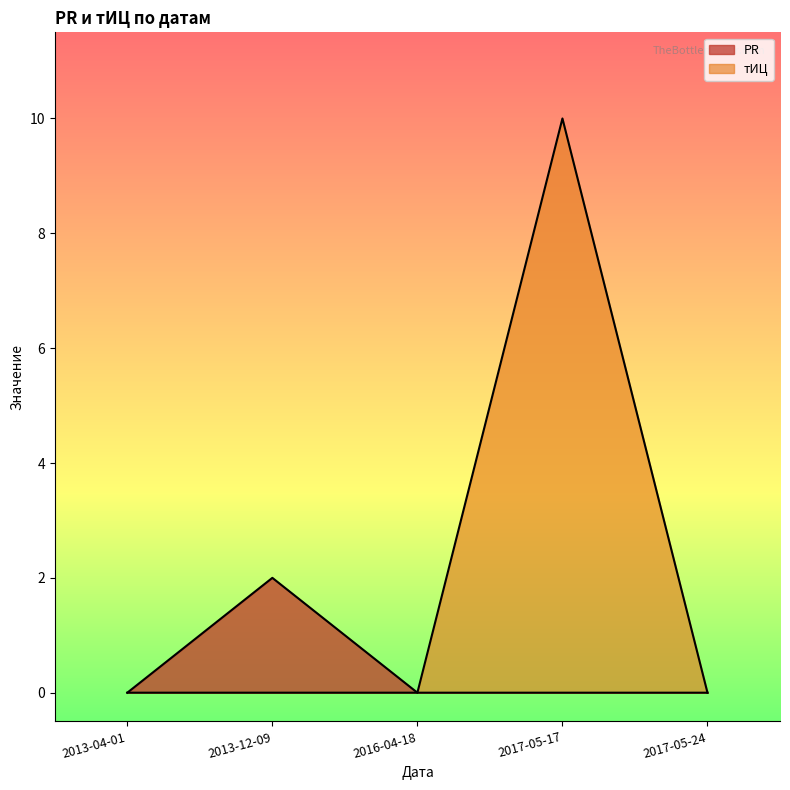

Where is тИЦ nearest to the value 5?

2013-04-01